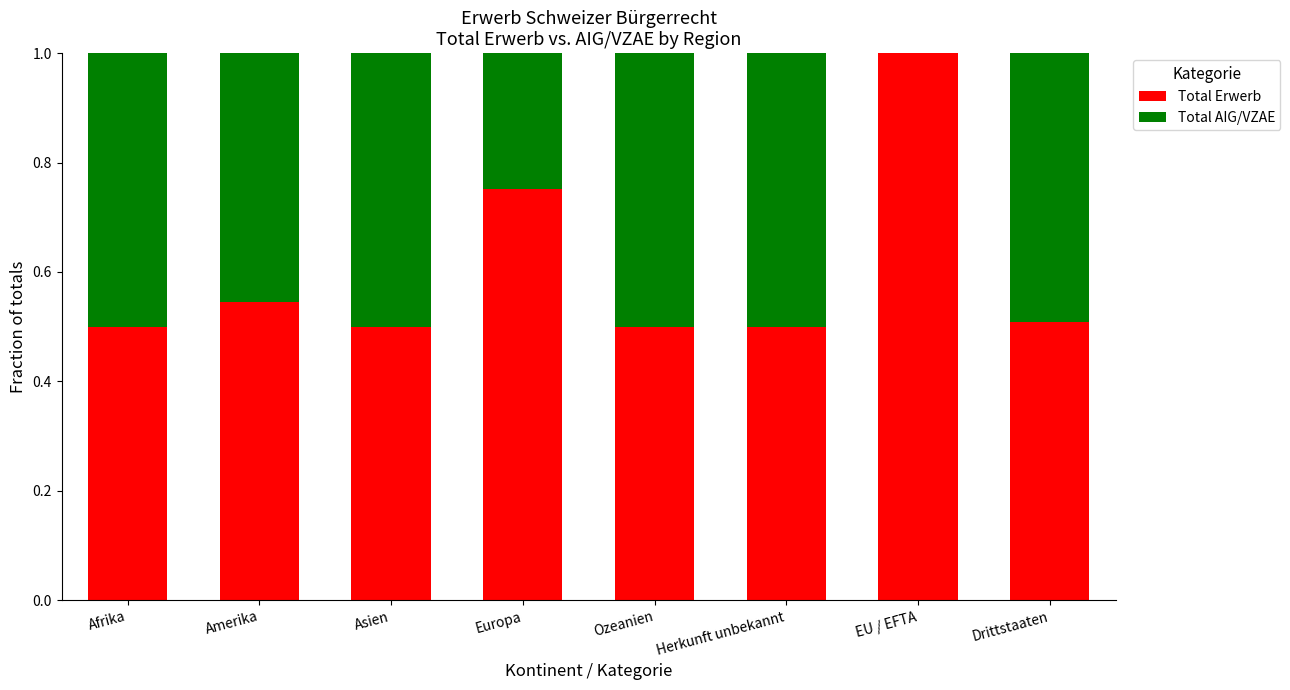

Which category has the highest value in the Total Erwerb series?

EU / EFTA